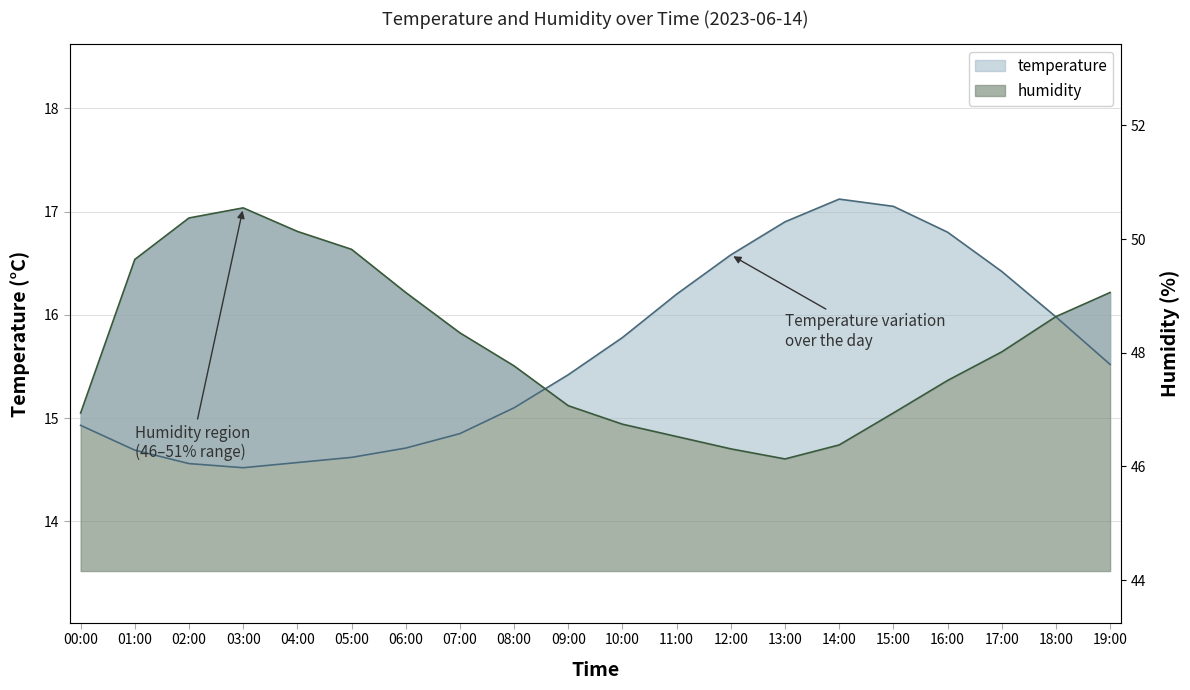

At how many categories does at least one series exceed 16?

14